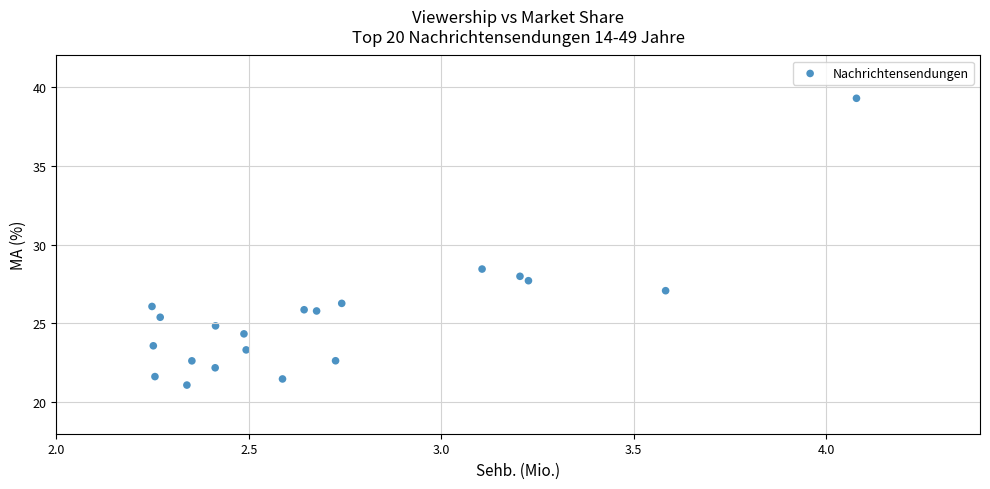

What Y value in the scatter plot is closest to 30?

28.4